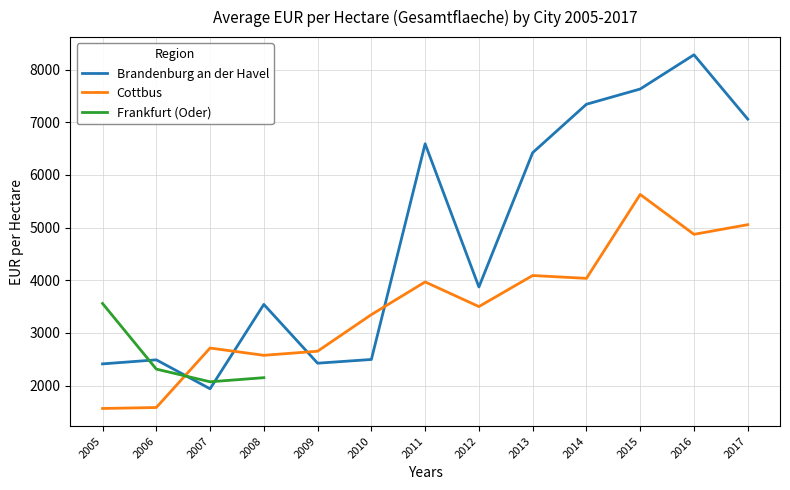

In Brandenburg an der Havel, how many points are lower than both neighbors (excluding endpoints)?

3